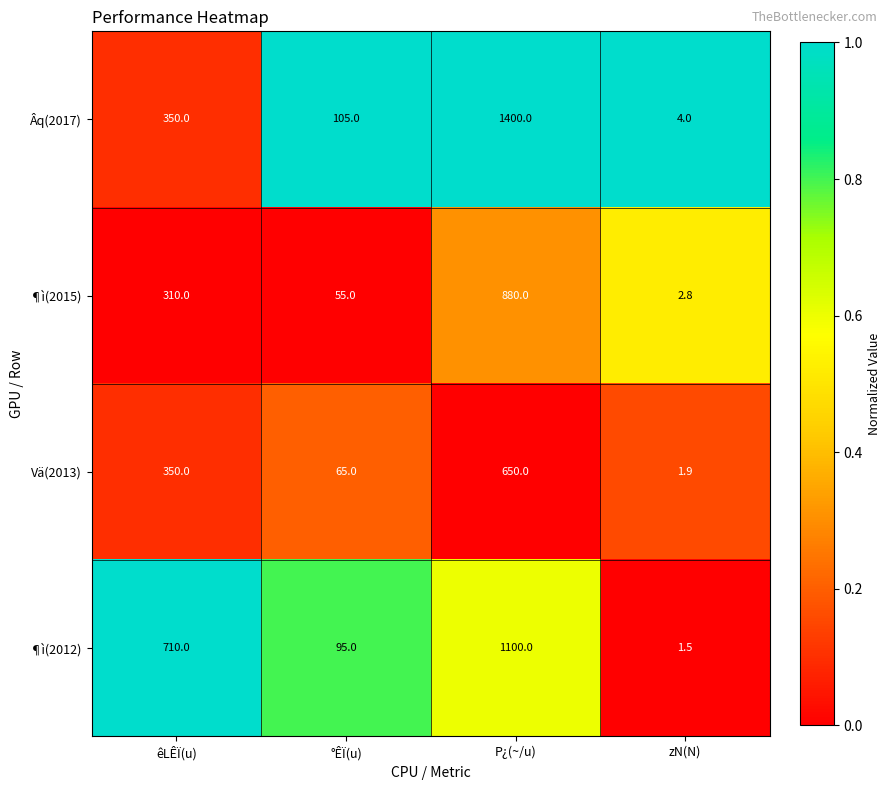

Rank the series by their maximum value, from lowest to highest.

Vä(2013), ¶ì(2015), ¶ì(2012), Âq(2017)